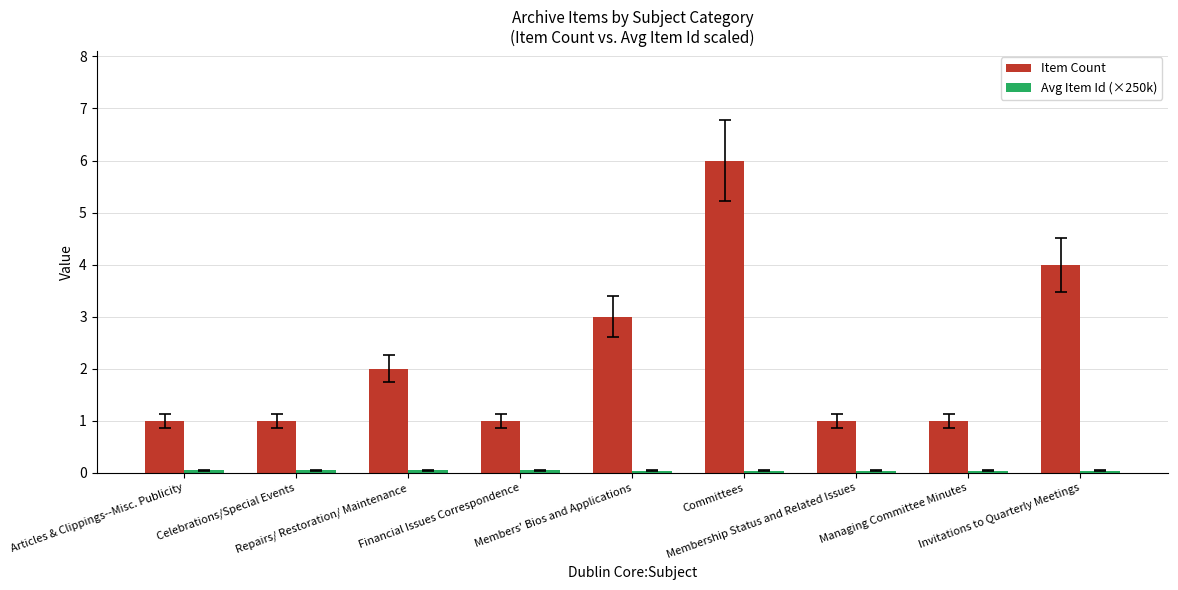

What is the spread (max minus min) of values at Repairs/ Restoration/ Maintenance?

2.0